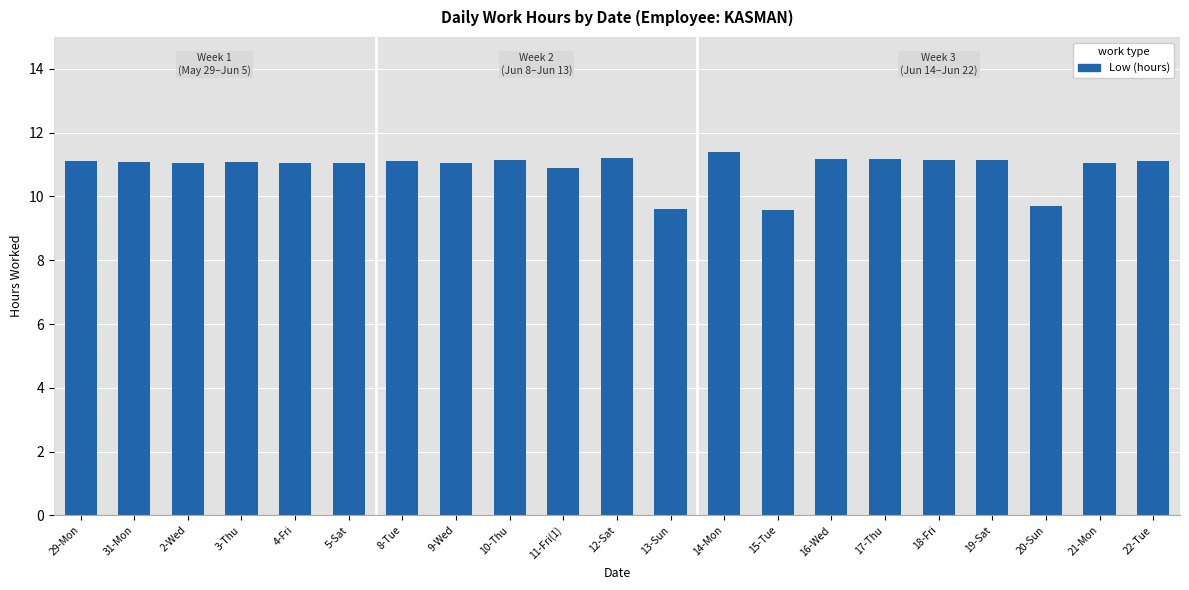

What is the label of the 11th bar from the right?

12-Sat